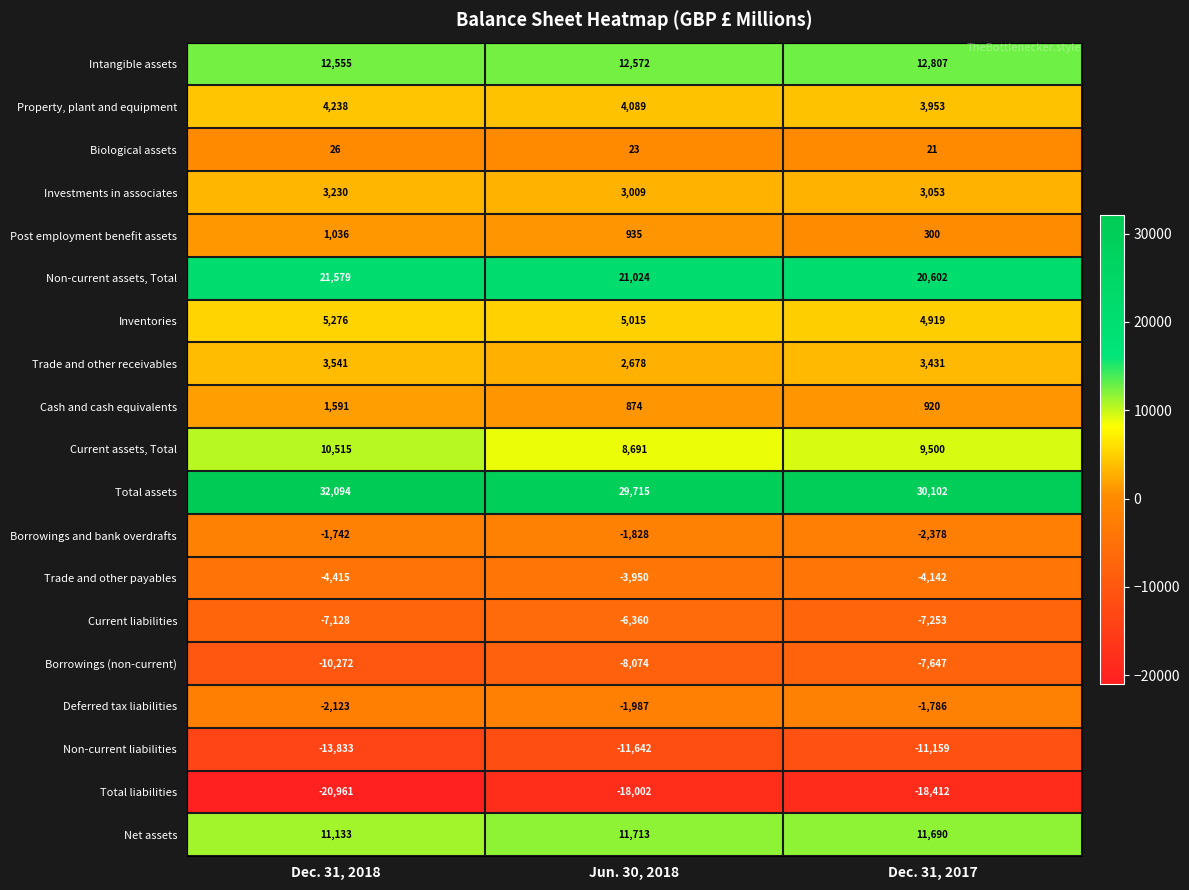

How many data points in Non-current liabilities are above -11642?

1